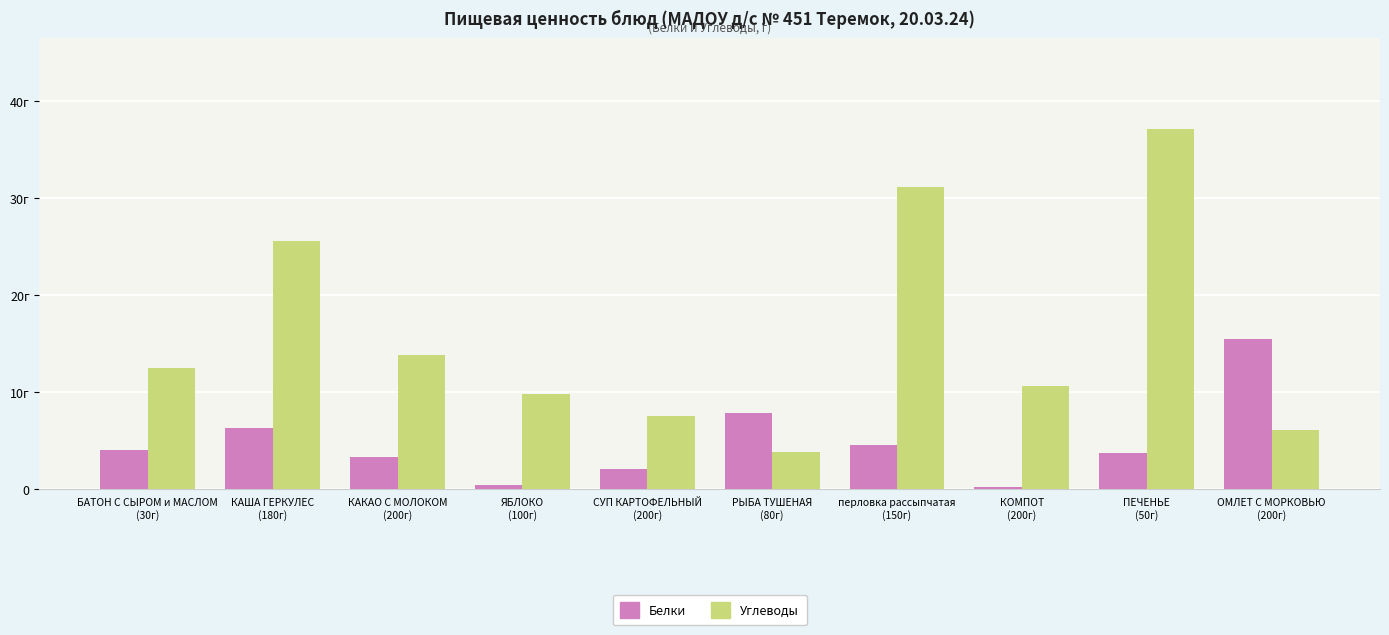

What is the difference between the highest and lowest values at ПЕЧЕНЬЕ
(50г)?

33.5